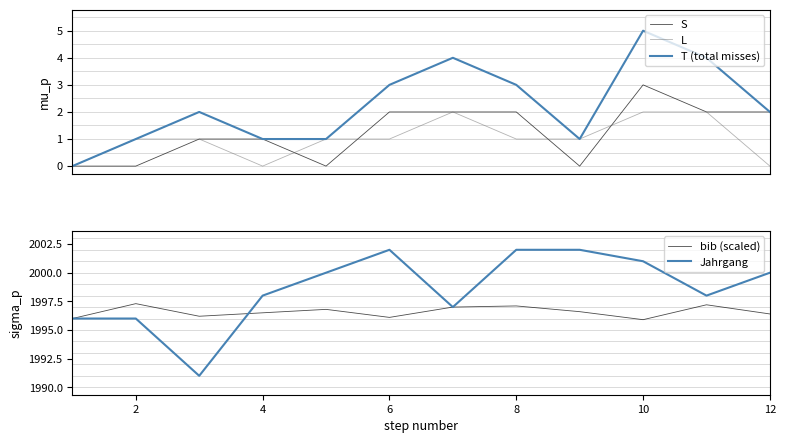

What is the greatest value displayed?

2002.0